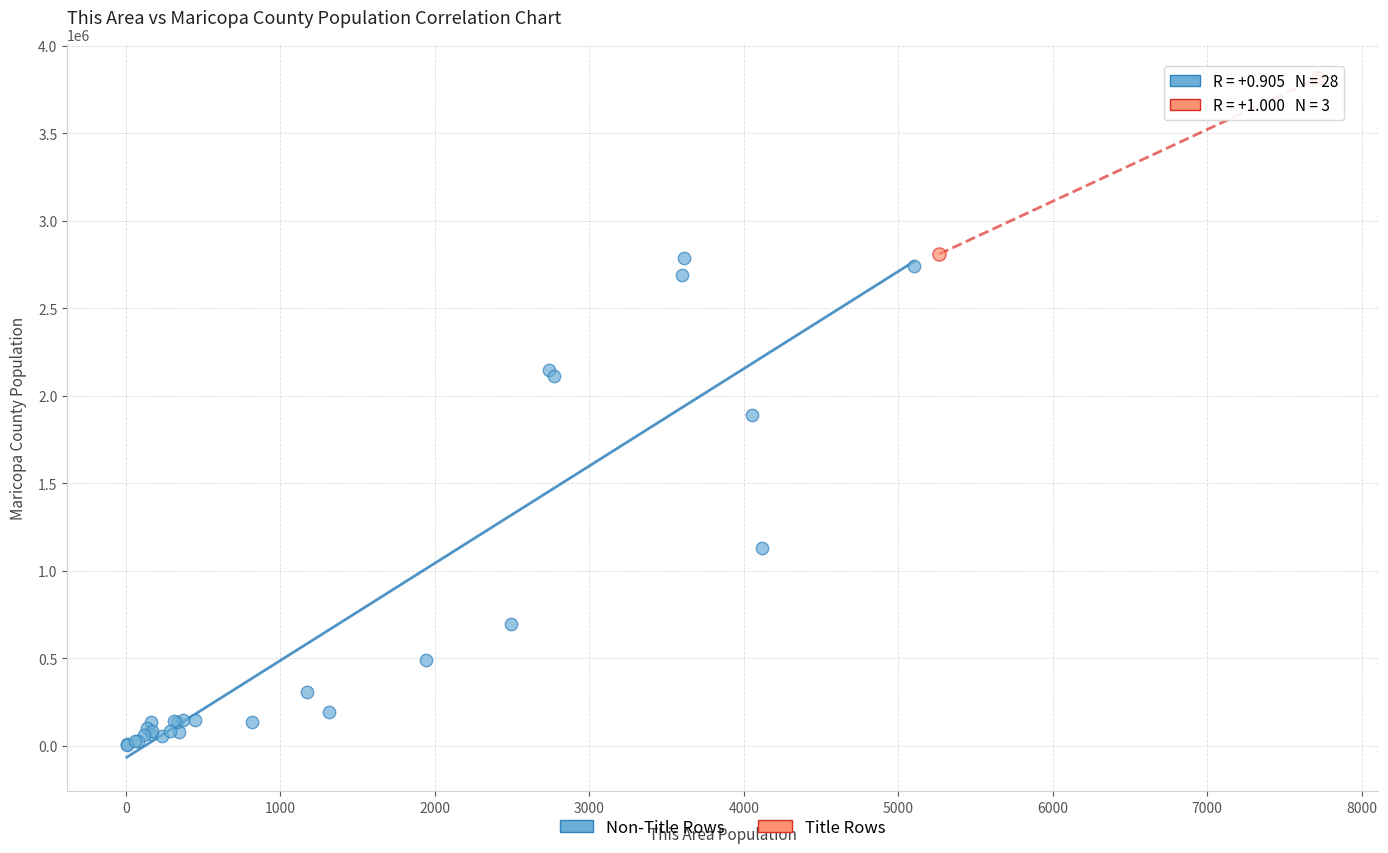

Which series reaches the maximum Y coordinate?

Title Rows